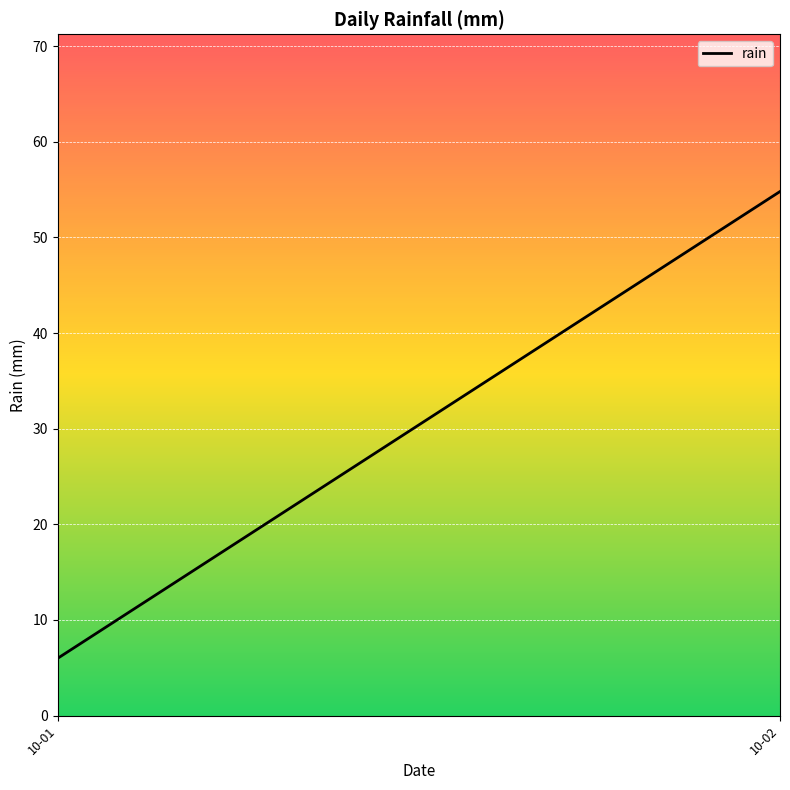

Where does the data first go above 54?

10-02